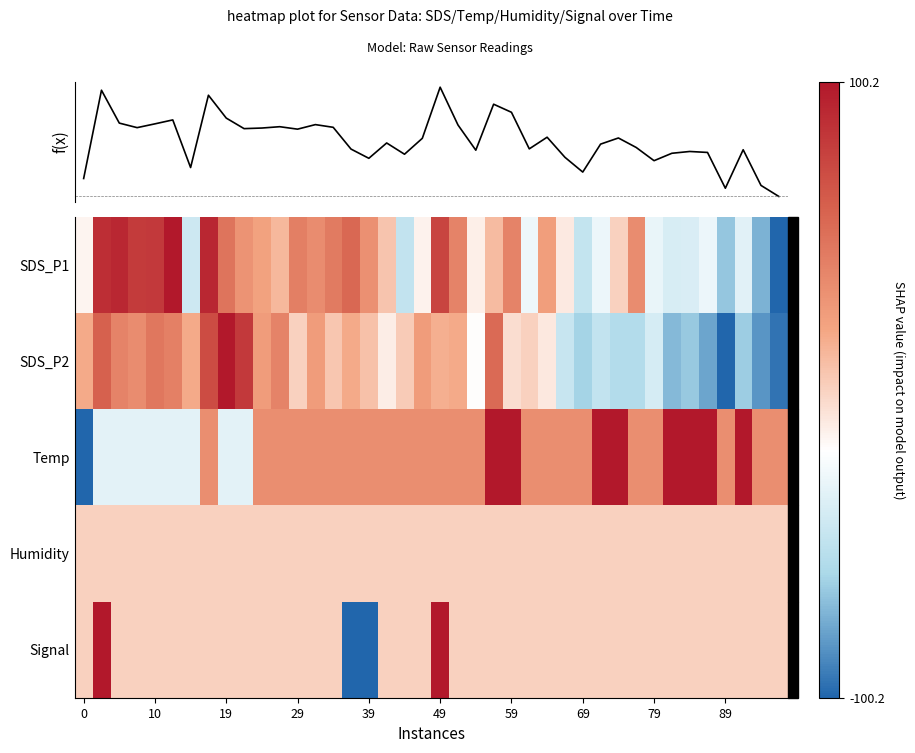

How many data points in f(x) are less than 8?

20